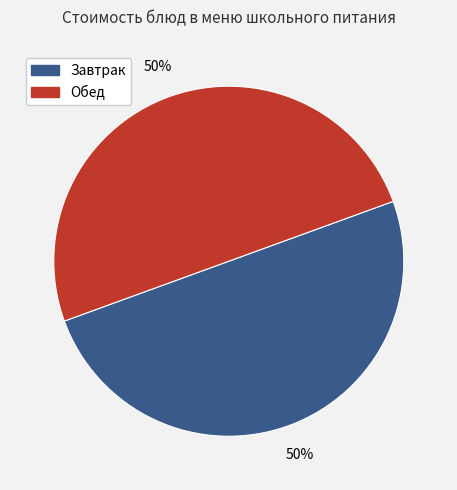

How many slices are in this pie chart?

2